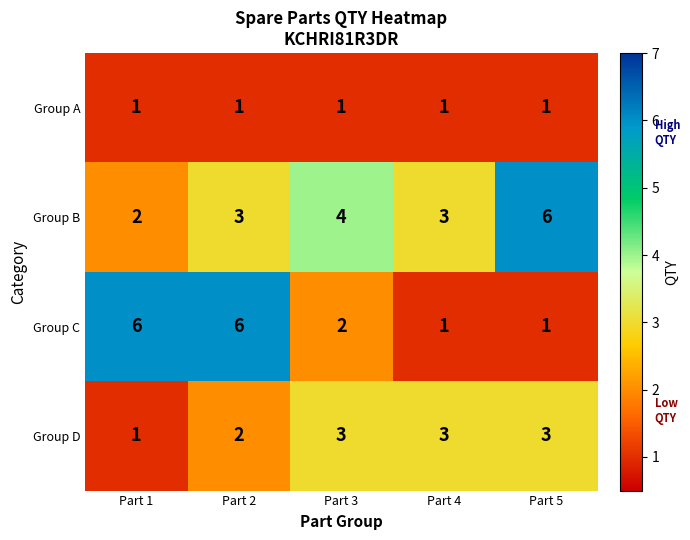

What is the sum of all Group B values?

18